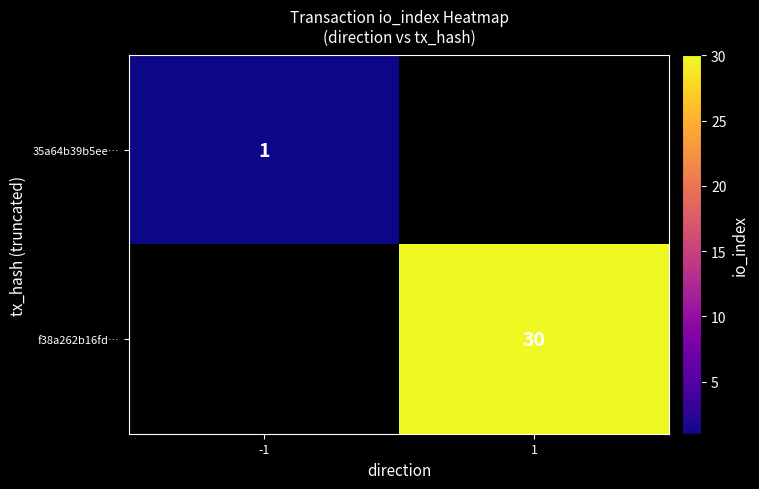

Is it true that 35a64b39b5ee… equals 0 at -1?

False